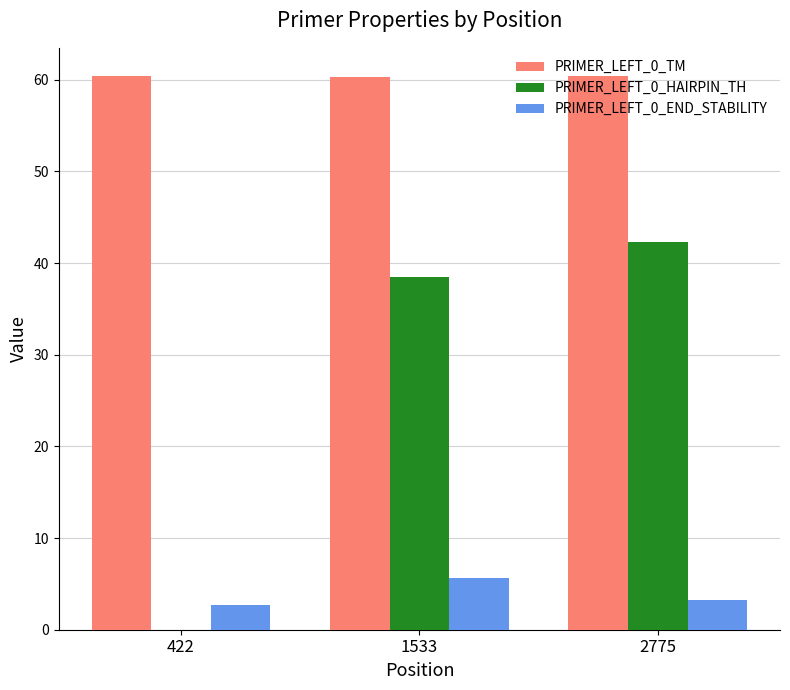

What is the maximum value shown in the chart?

60.5